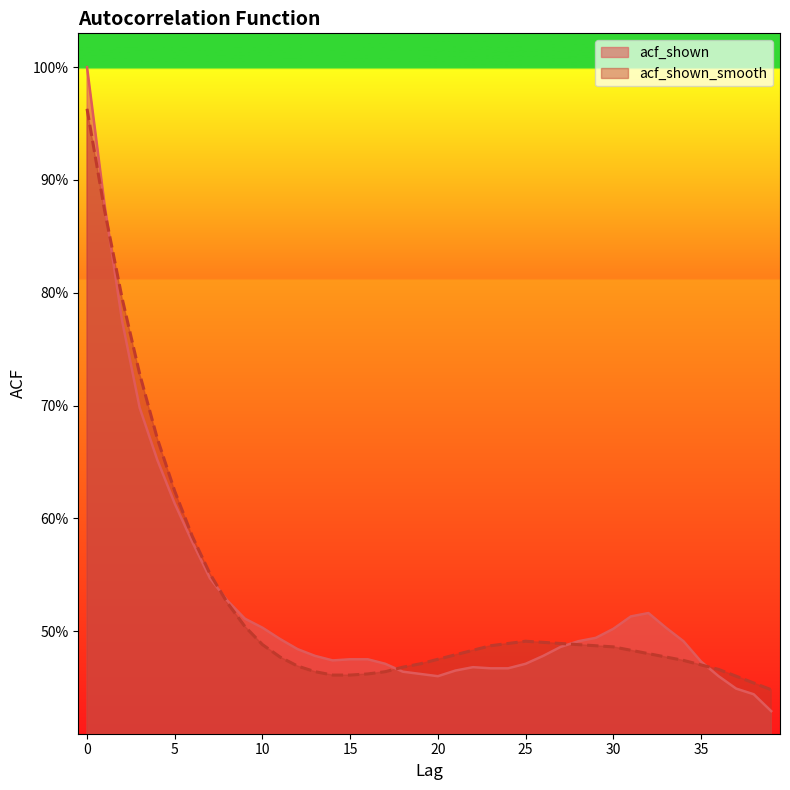

Which series changed the most between 16 and 18?

acf_shown